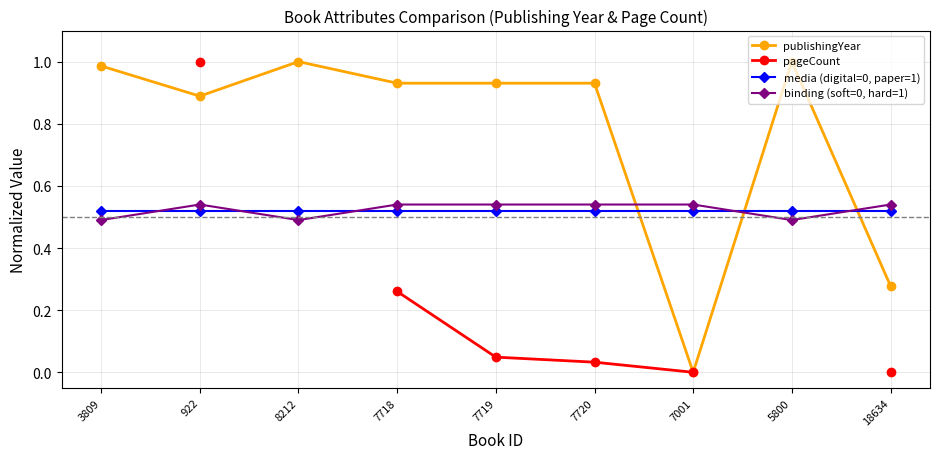

At which category is the sum across all series the highest?

922